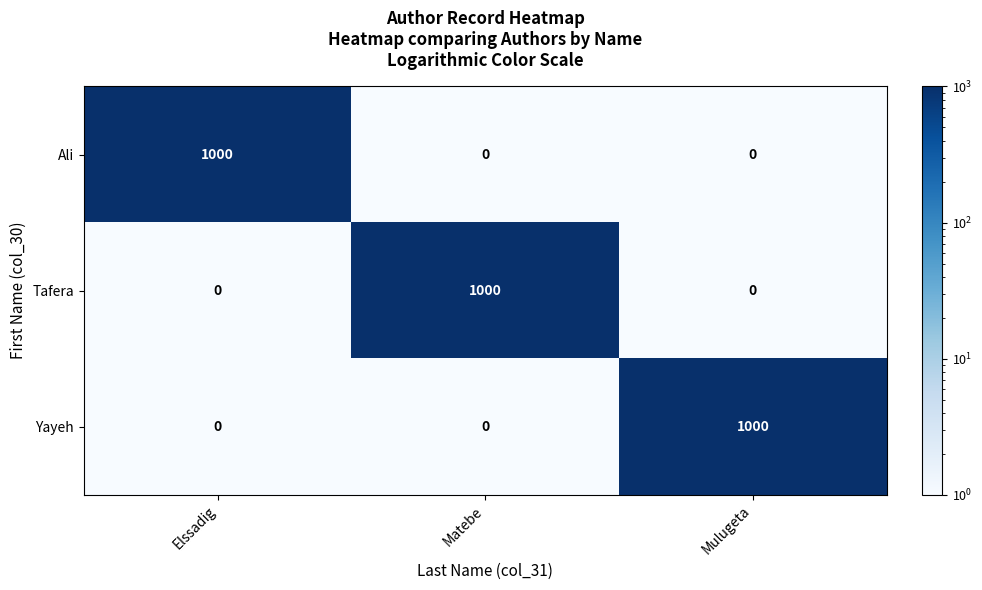

The value of Tafera at Matebe is 1364. True or false?

False